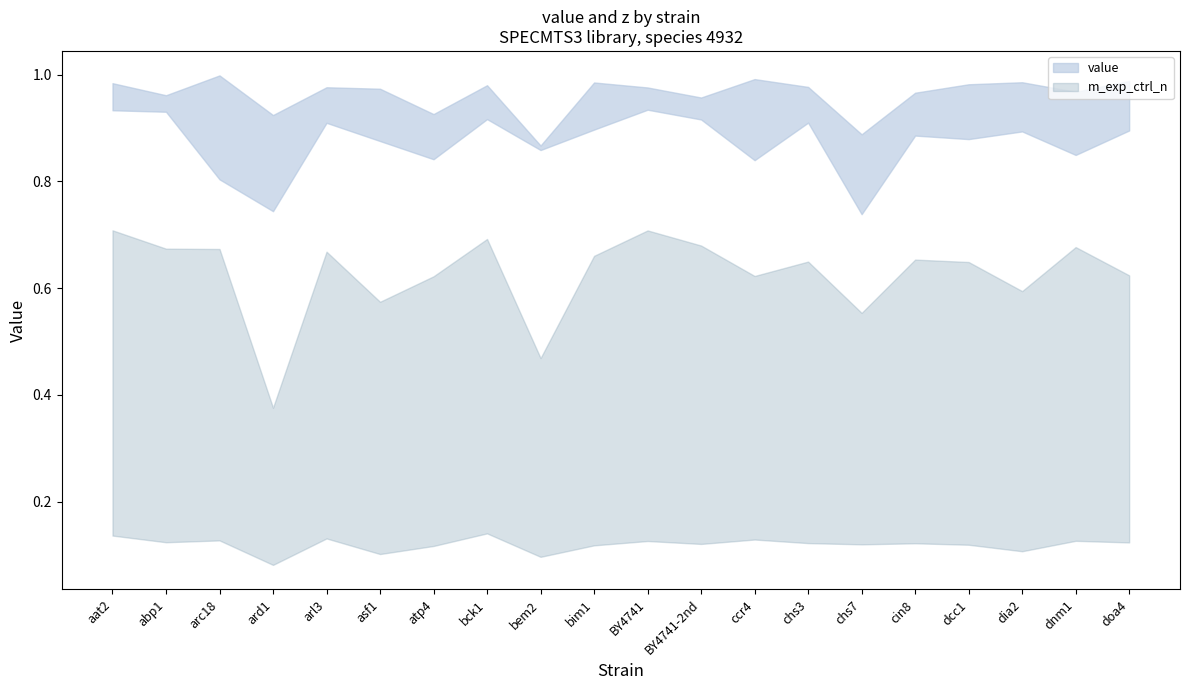

Reading right to left, list all the values displayed in this chart.

value: doa4=1.0	dnm1=1.0	dia2=1.0	dcc1=1.0	cin8=1.0	chs7=0.9	chs3=1.0	ccr4=1.0	BY4741-2nd=1.0	BY4741=1.0	bim1=1.0	bem2=0.9	bck1=1.0	atp4=0.9	asf1=1.0	arl3=1.0	ard1=0.9	arc18=1.0	abp1=1.0	aat2=1.0
z: doa4=0.9	dnm1=0.8	dia2=0.9	dcc1=0.9	cin8=0.9	chs7=0.7	chs3=0.9	ccr4=0.8	BY4741-2nd=0.9	BY4741=0.9	bim1=0.9	bem2=0.9	bck1=0.9	atp4=0.8	asf1=0.9	arl3=0.9	ard1=0.7	arc18=0.8	abp1=0.9	aat2=0.9
v_exp: doa4=0.1	dnm1=0.1	dia2=0.1	dcc1=0.1	cin8=0.1	chs7=0.1	chs3=0.1	ccr4=0.1	BY4741-2nd=0.1	BY4741=0.1	bim1=0.1	bem2=0.1	bck1=0.1	atp4=0.1	asf1=0.1	arl3=0.1	ard1=0.1	arc18=0.1	abp1=0.1	aat2=0.1
m_exp_ctrl_n: doa4=0.6	dnm1=0.7	dia2=0.6	dcc1=0.6	cin8=0.7	chs7=0.6	chs3=0.6	ccr4=0.6	BY4741-2nd=0.7	BY4741=0.7	bim1=0.7	bem2=0.5	bck1=0.7	atp4=0.6	asf1=0.6	arl3=0.7	ard1=0.4	arc18=0.7	abp1=0.7	aat2=0.7